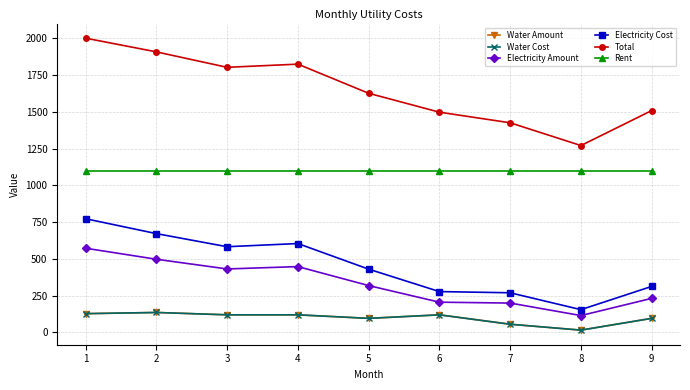

Which category has the highest value in the Total series?

1